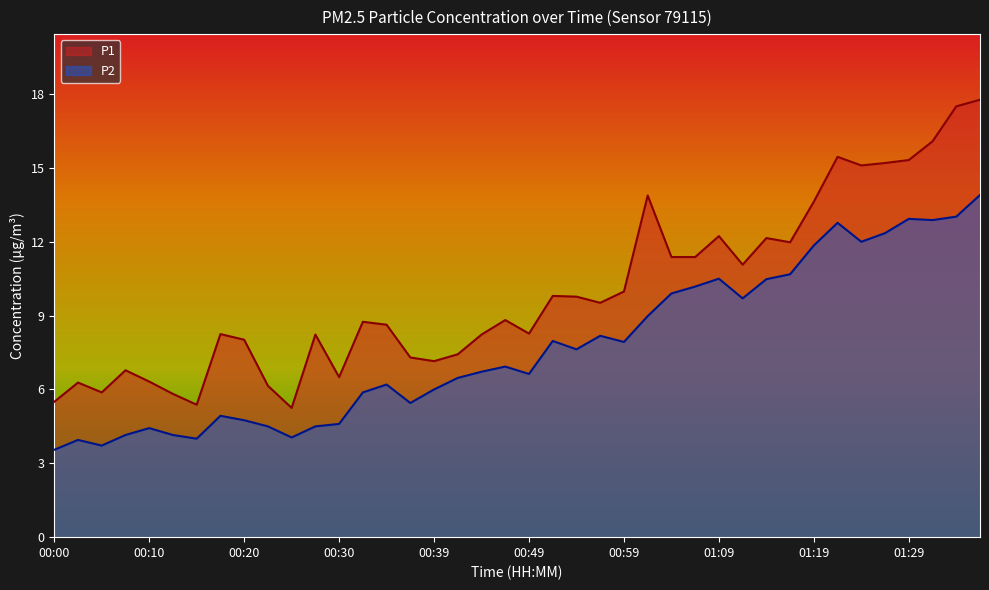

What value does the P2 series have at 00:07?

4.2